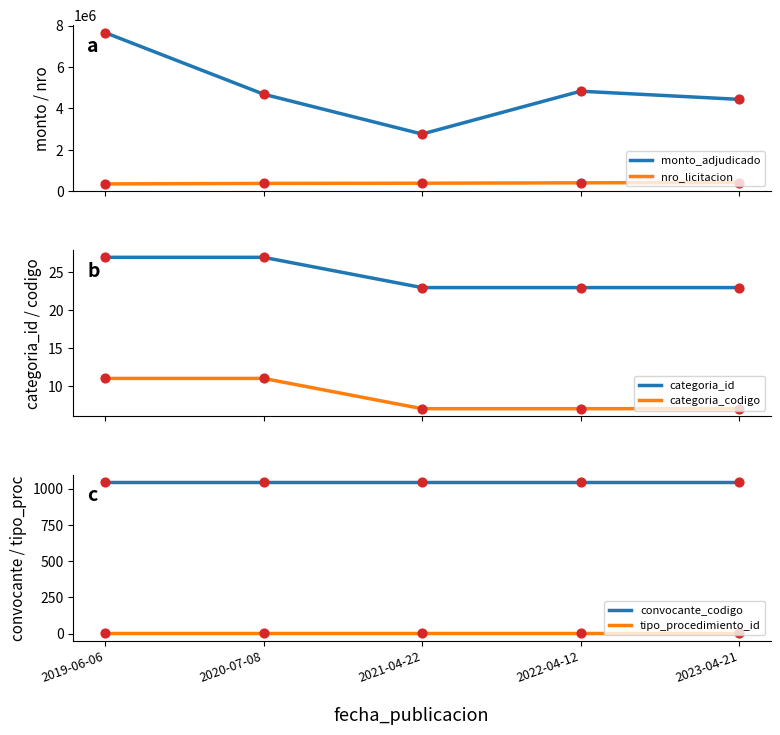

Is the value of monto_adjudicado at 2022-04-12 greater than the value of categoria_codigo at 2019-06-06?

Yes